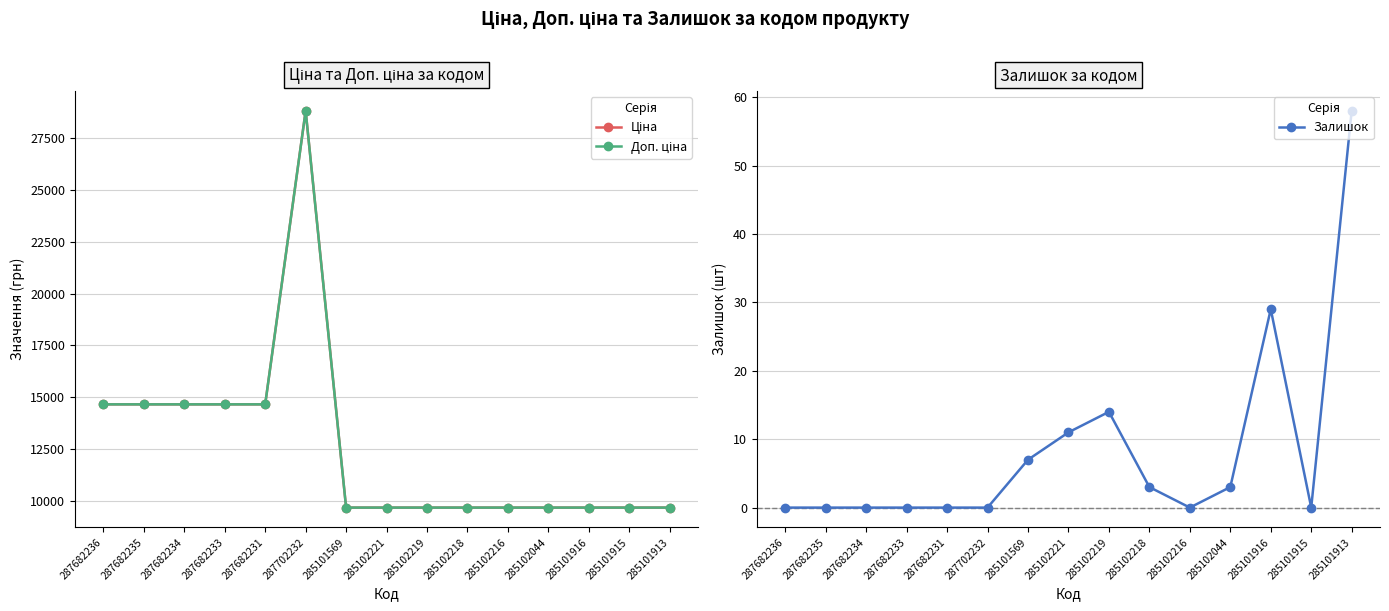

How many data points does each series have?

15